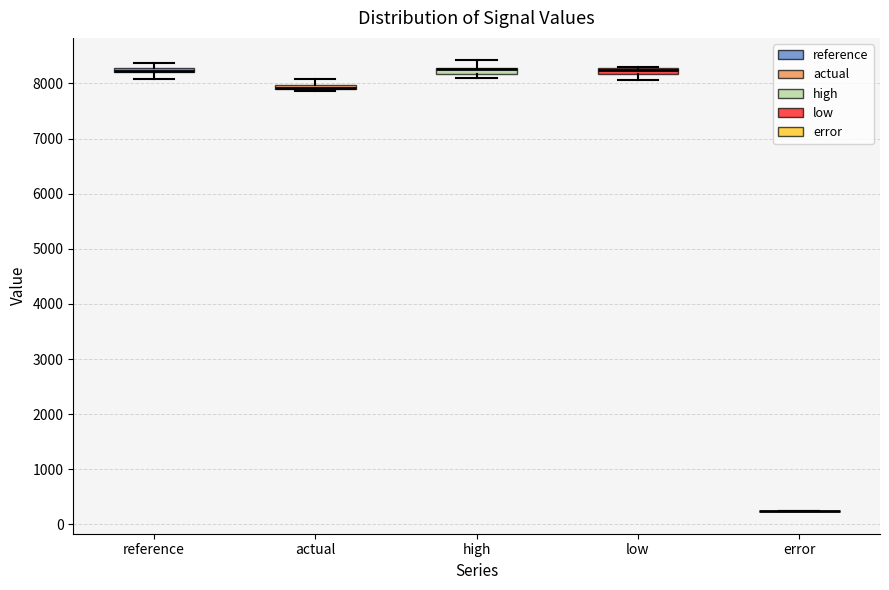

Where is the lower edge of the box for low on the y-axis? The values are not printed on the chart, so give them approximately, as read against the axis.

8200